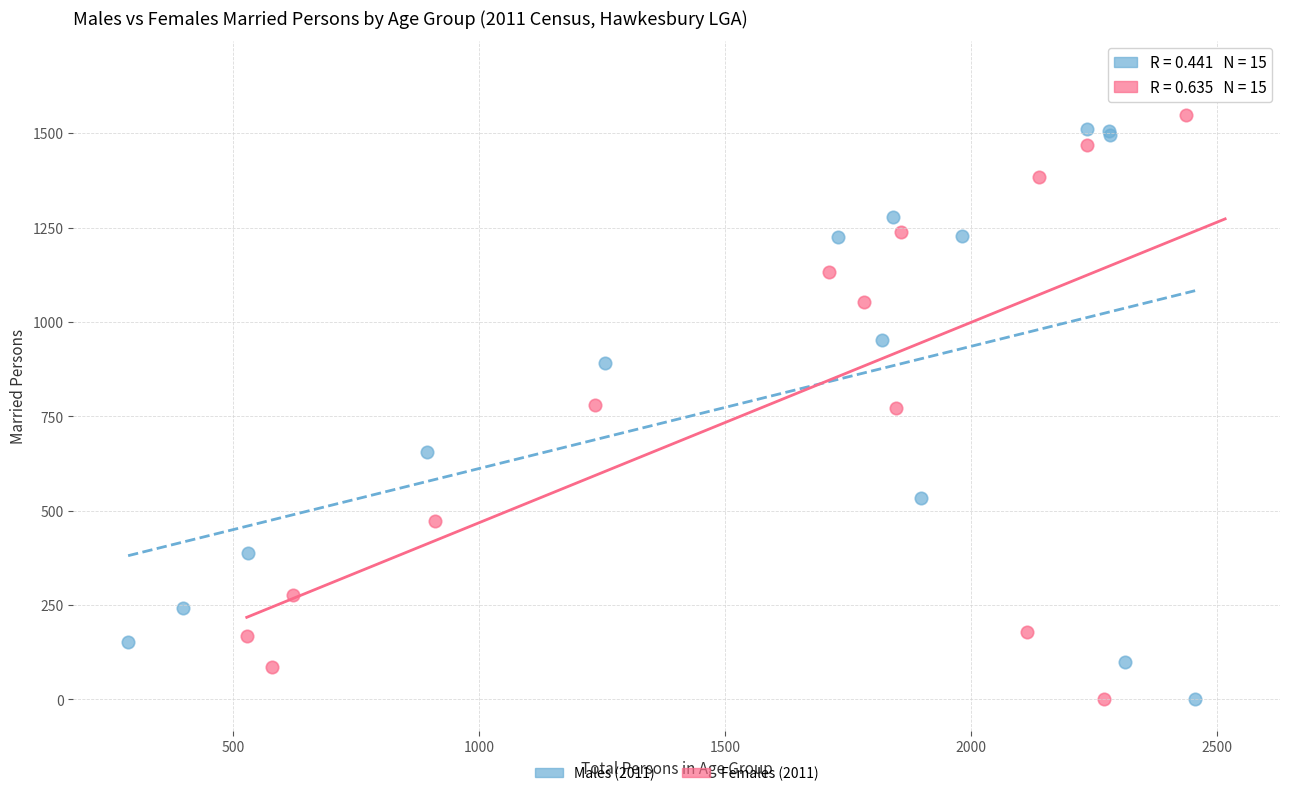

Which series reaches the maximum Y coordinate?

Females (2011)